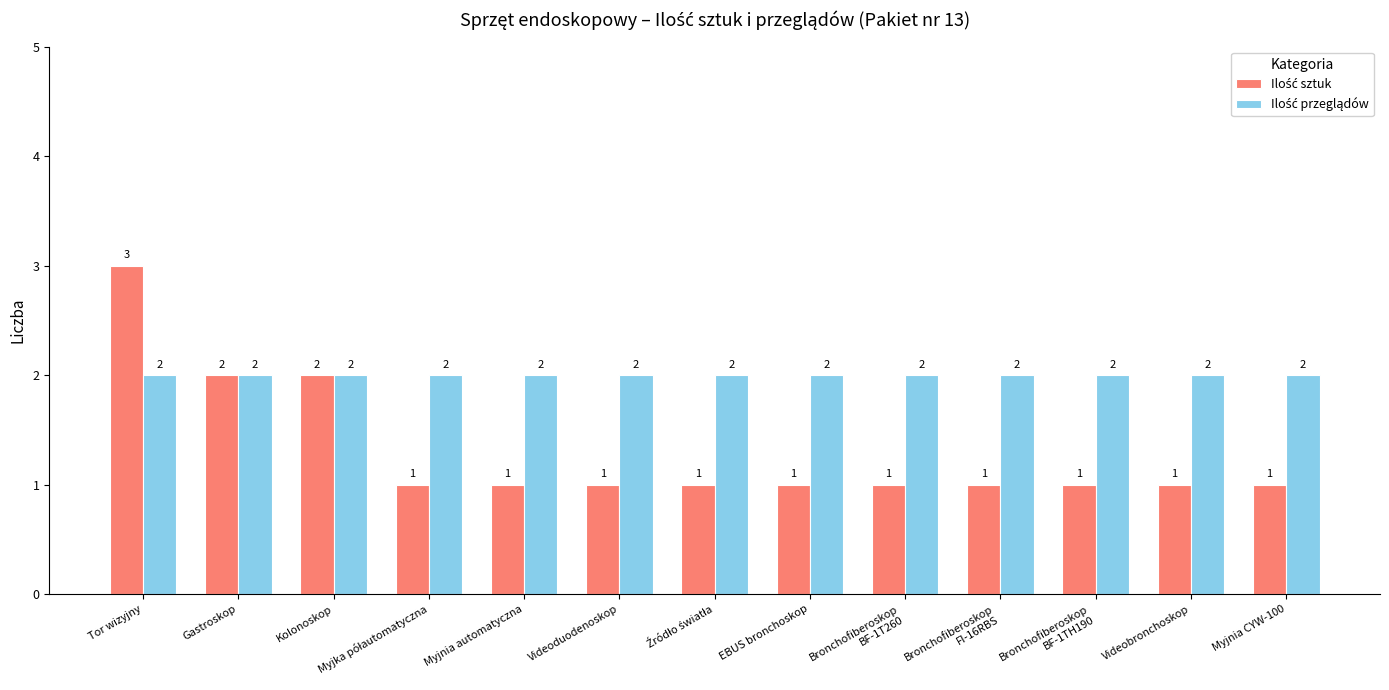

At which category is the sum across all series the highest?

Tor wizyjny